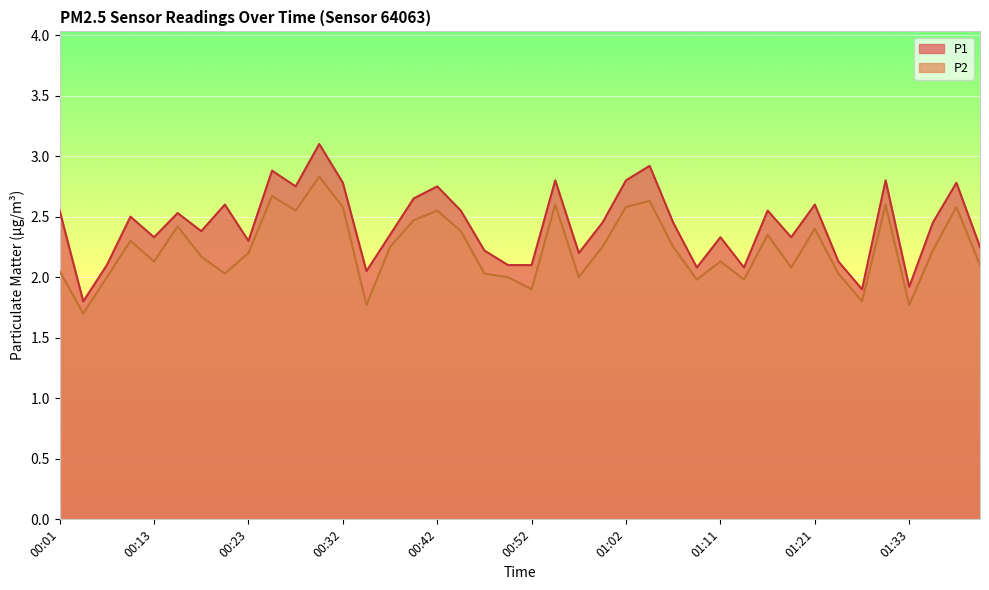

List the labels in order of P1 value, smallest first.

00:03, 01:26, 01:33, 00:35, 01:09, 01:14, 00:06, 00:49, 00:52, 01:24, 00:57, 00:47, 01:41, 00:23, 00:13, 01:11, 01:19, 00:37, 00:18, 00:59, 01:06, 01:36, 00:08, 00:15, 00:01, 00:45, 01:16, 00:20, 01:21, 00:40, 00:28, 00:42, 00:32, 01:38, 00:54, 01:02, 01:28, 00:25, 01:04, 00:30